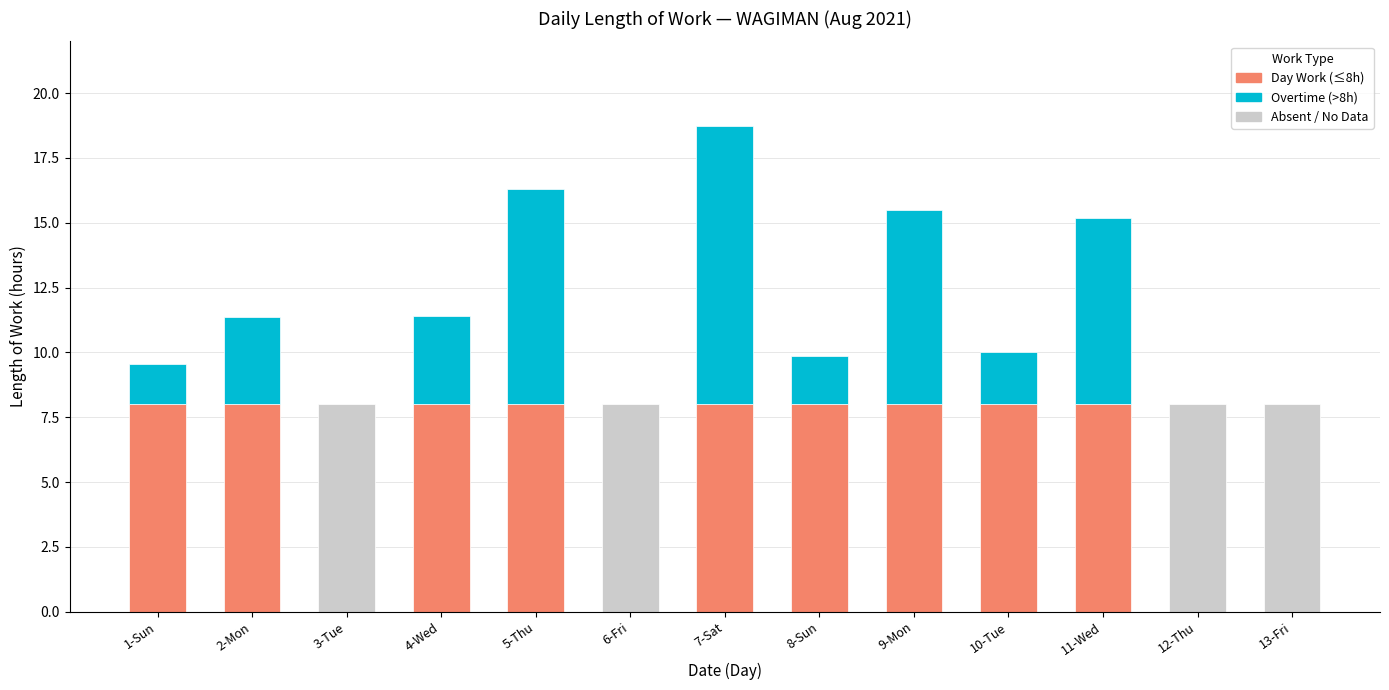

Reading left to right, transcribe all the data shown in this chart.

Day Work (≤8h): 8.0	8.0	0.0	8.0	8.0	0.0	8.0	8.0	8.0	8.0	8.0	0.0	0.0
Overtime (>8h): 1.5	3.4	0.0	3.4	8.3	0.0	10.7	1.8	7.5	2.0	7.2	0.0	0.0
Absent / No Data: 0.0	0.0	8.0	0.0	0.0	8.0	0.0	0.0	0.0	0.0	0.0	8.0	8.0